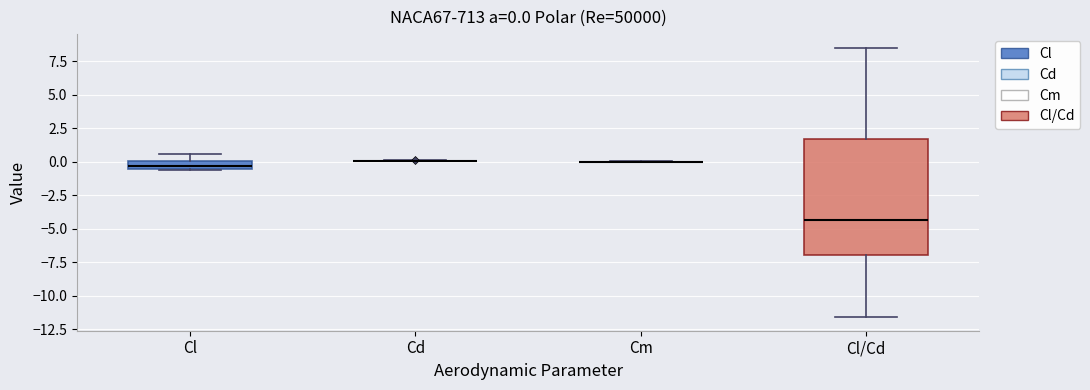

Which box is the tallest, from its lower edge to its upper edge?

Cl/Cd